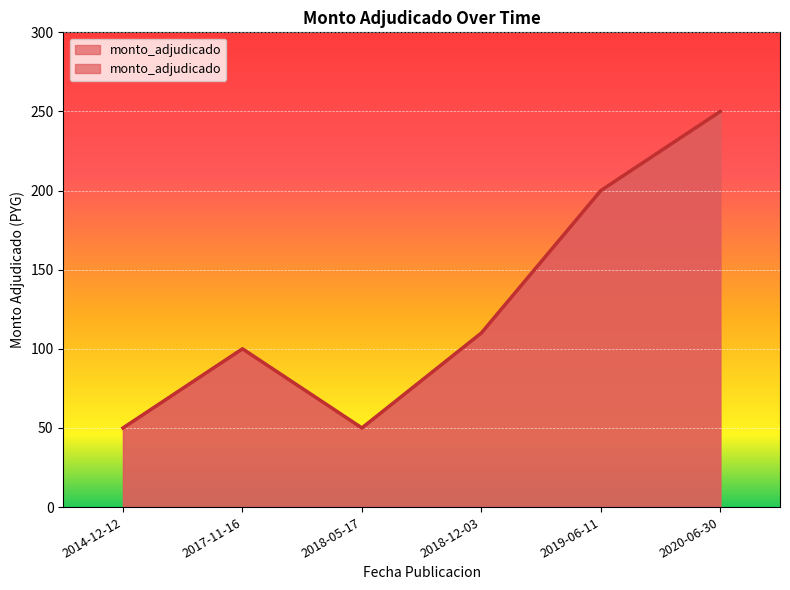

Count the number of categories in the chart.

6